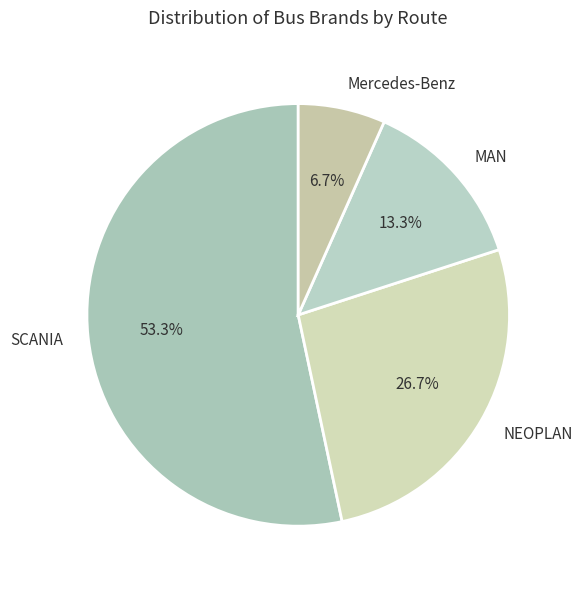

Which slice is the smallest?

Mercedes-Benz